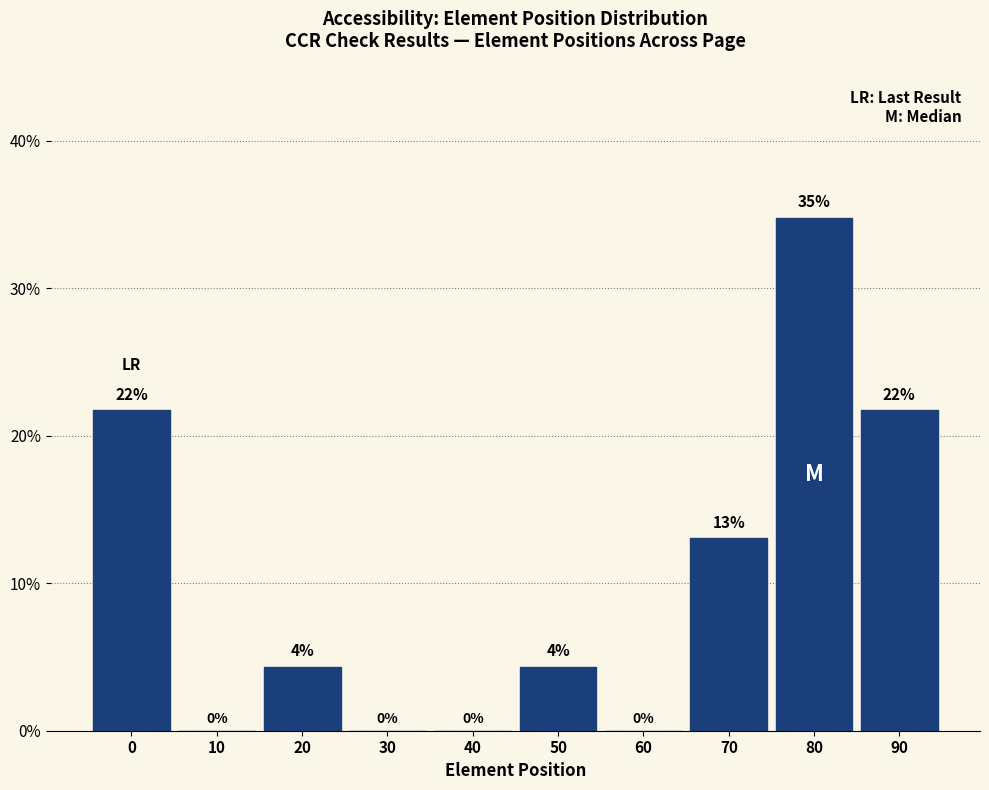

Is it true that the value at 0 is 21.7?

True